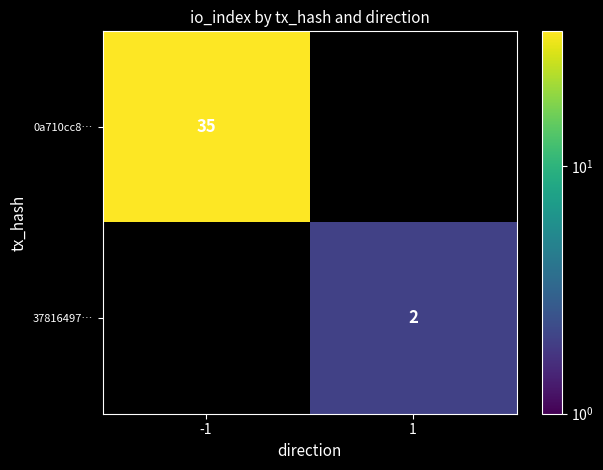

What value does the 0a710cc8… series have at -1, to the nearest 10?

40